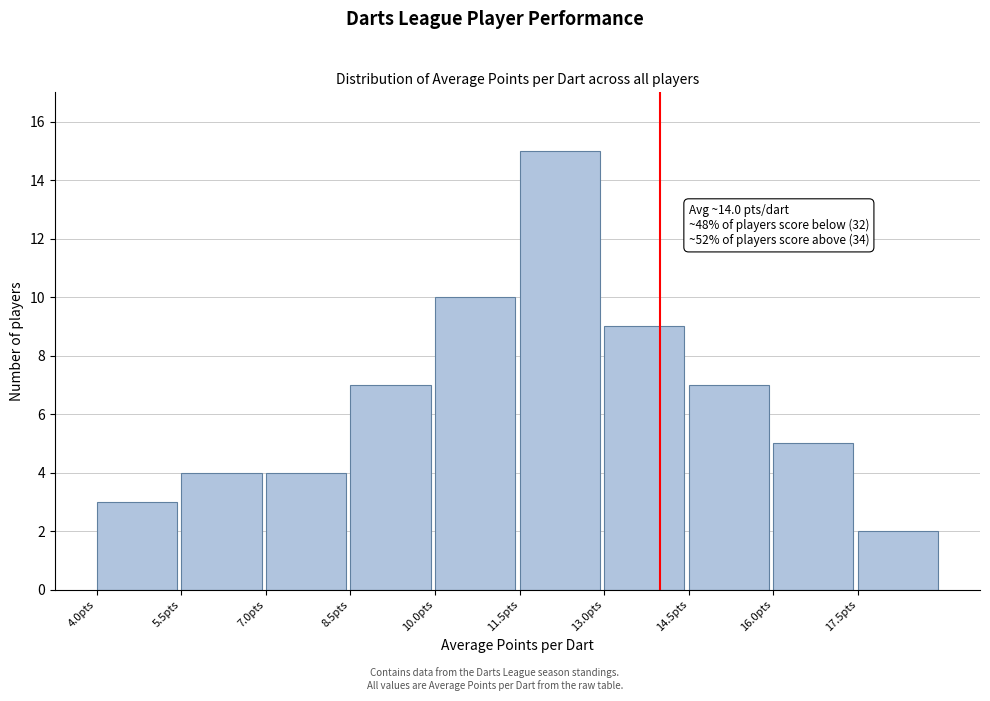

Which range on the x-axis has the tallest bar?

11.5 to 13.0